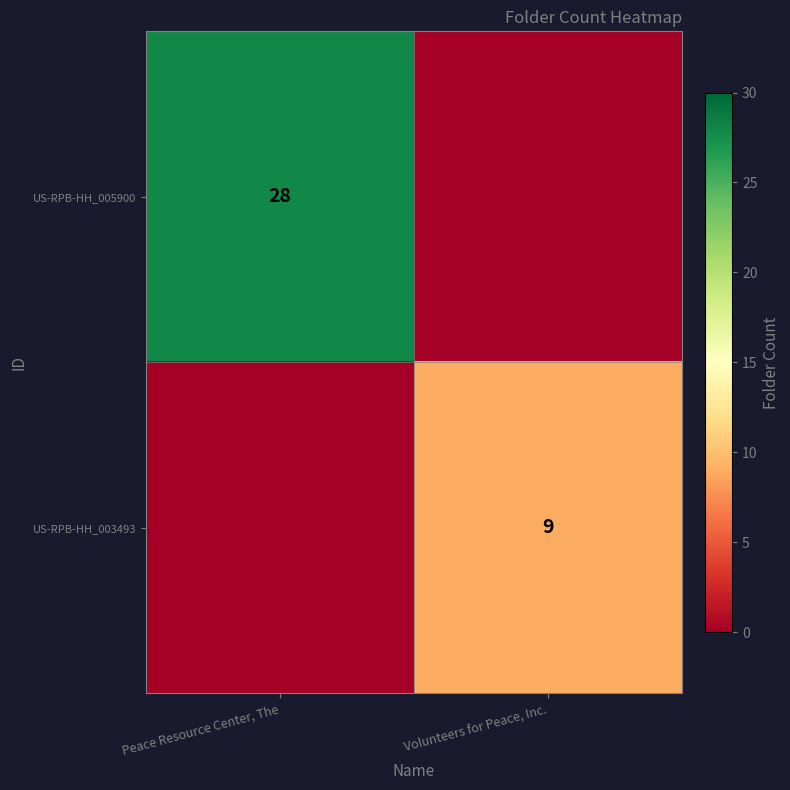

The value of US-RPB-HH_005900 at Peace Resource Center, The is 28. True or false?

True